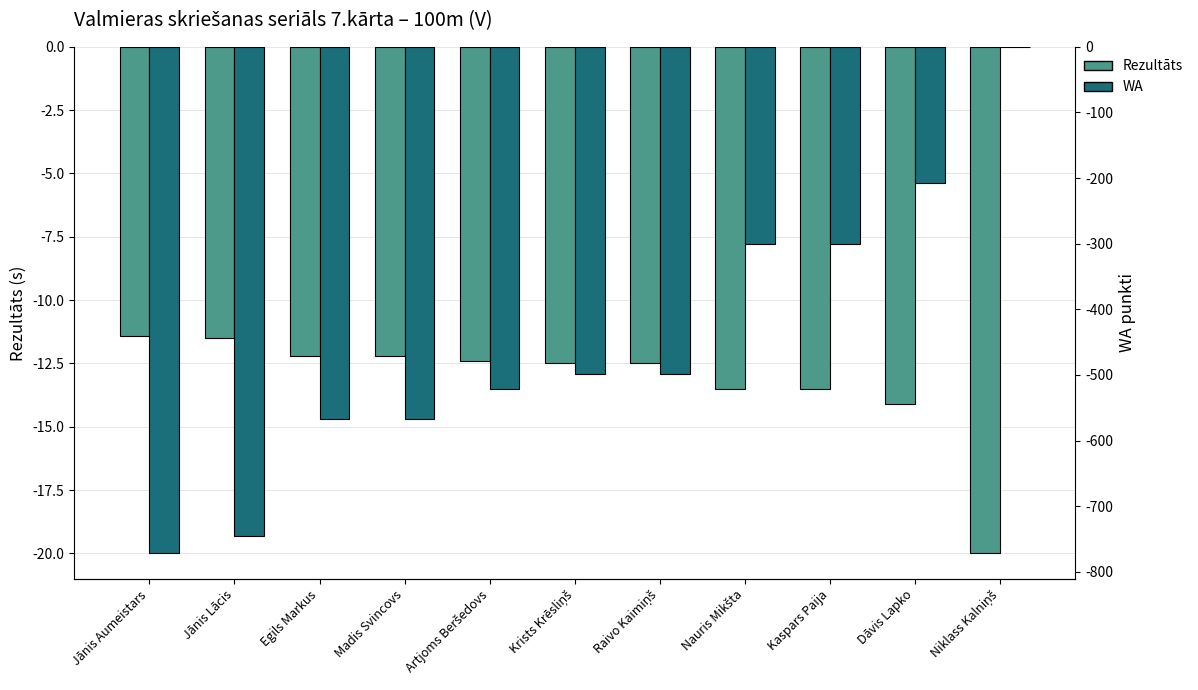

How many bars are there in each group?

2